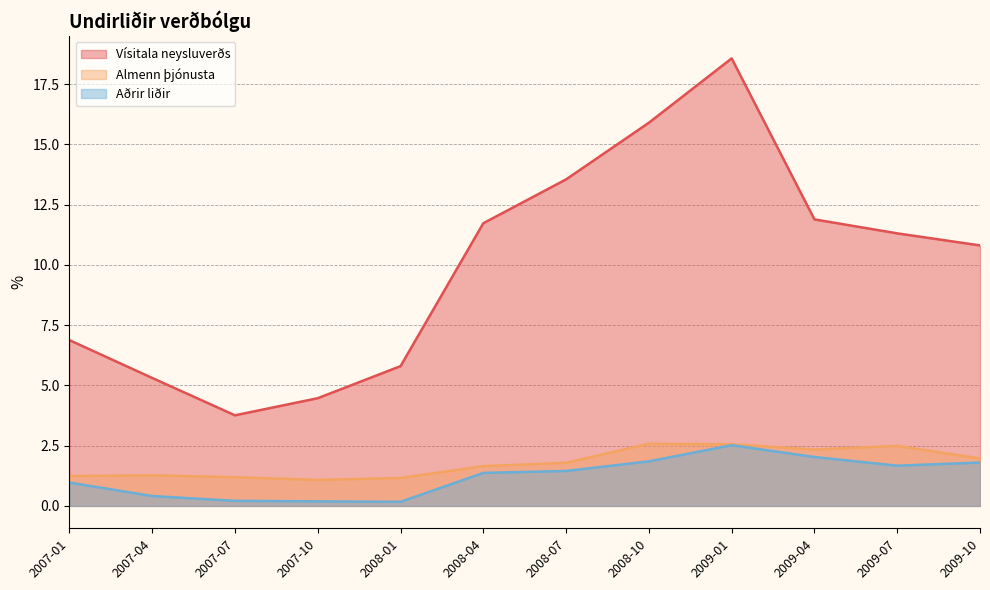

What is the value of the Aðrir liðir point at the 11th from the left?

1.7